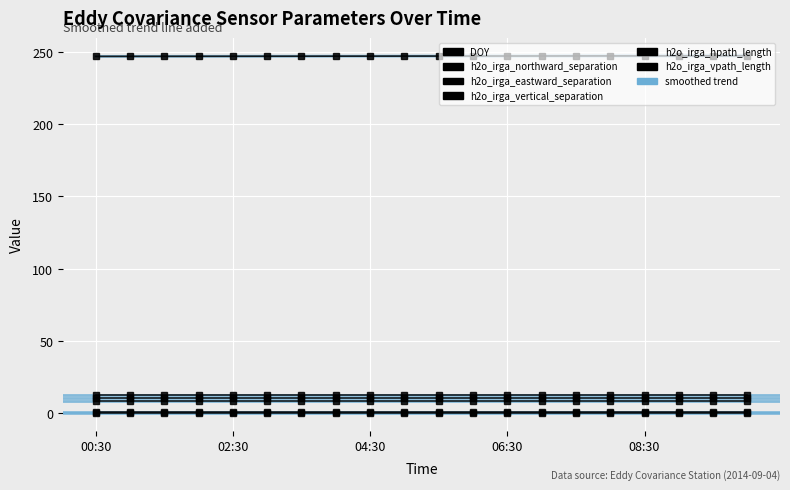

Reading left to right, what are all the values shown in this chart?

DOY: 247.0	247.0	247.1	247.1	247.1	247.1	247.1	247.2	247.2	247.2	247.2	247.2	247.3	247.3	247.3	247.3	247.4	247.4	247.4	247.4
h2o_irga_northward_separation: 10.0	10.0	10.0	10.0	10.0	10.0	10.0	10.0	10.0	10.0	10.0	10.0	10.0	10.0	10.0	10.0	10.0	10.0	10.0	10.0
h2o_irga_eastward_separation: 8.0	8.0	8.0	8.0	8.0	8.0	8.0	8.0	8.0	8.0	8.0	8.0	8.0	8.0	8.0	8.0	8.0	8.0	8.0	8.0
h2o_irga_vertical_separation: 0.0	0.0	0.0	0.0	0.0	0.0	0.0	0.0	0.0	0.0	0.0	0.0	0.0	0.0	0.0	0.0	0.0	0.0	0.0	0.0
h2o_irga_hpath_length: 0.9	0.9	0.9	0.9	0.9	0.9	0.9	0.9	0.9	0.9	0.9	0.9	0.9	0.9	0.9	0.9	0.9	0.9	0.9	0.9
h2o_irga_vpath_length: 12.7	12.7	12.7	12.7	12.7	12.7	12.7	12.7	12.7	12.7	12.7	12.7	12.7	12.7	12.7	12.7	12.7	12.7	12.7	12.7